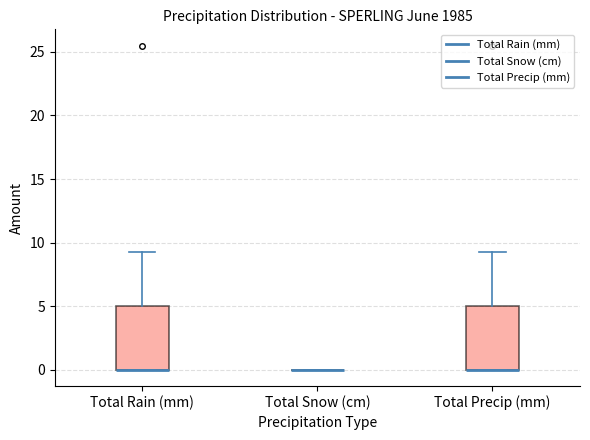

Reading left to right, read every box against the y-axis: the position of its median line, the range the box covers, and the ends of its whiskers. The values are not printed on the chart, so give them approximately, as read against the axis.

Total Rain (mm): median 0.0 (drawn on the box's lower edge), box 0.0 to 5.0, whiskers 0.0 to 9.5
Total Snow (cm): box collapsed to a line at 0.0, whiskers 0.0 to 0.0
Total Precip (mm): median 0.0 (drawn on the box's lower edge), box 0.0 to 5.0, whiskers 0.0 to 9.5